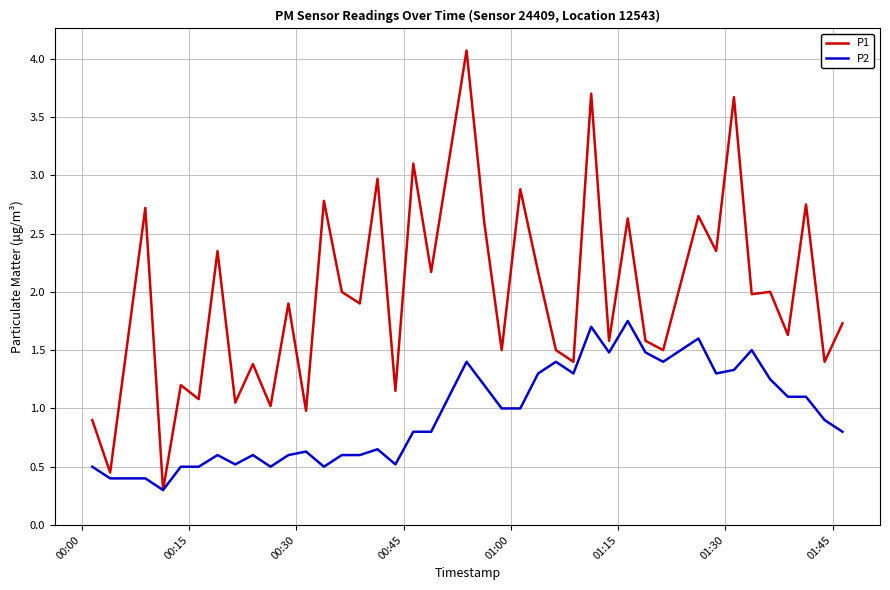

Which series has the largest total across all categories?

P1